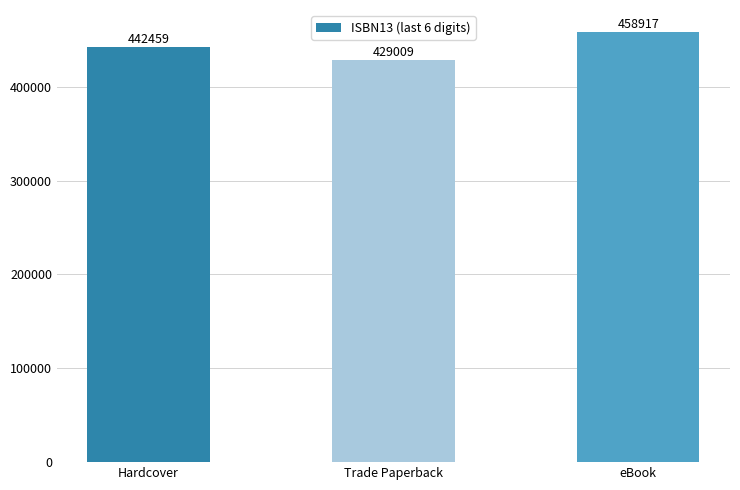

What is the value of the 2nd bar from the left?

429009